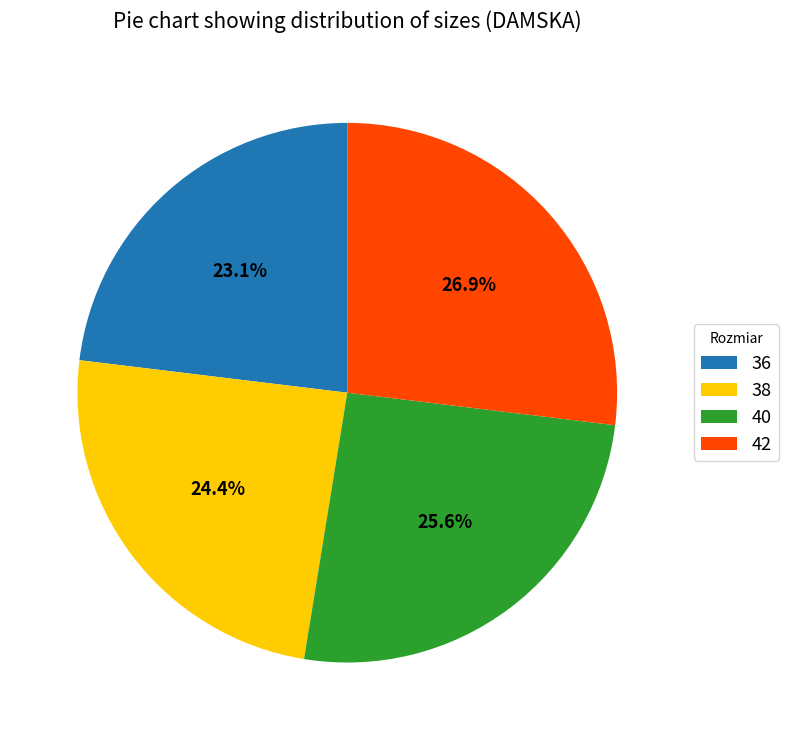

What is the largest slice in the pie chart?

42